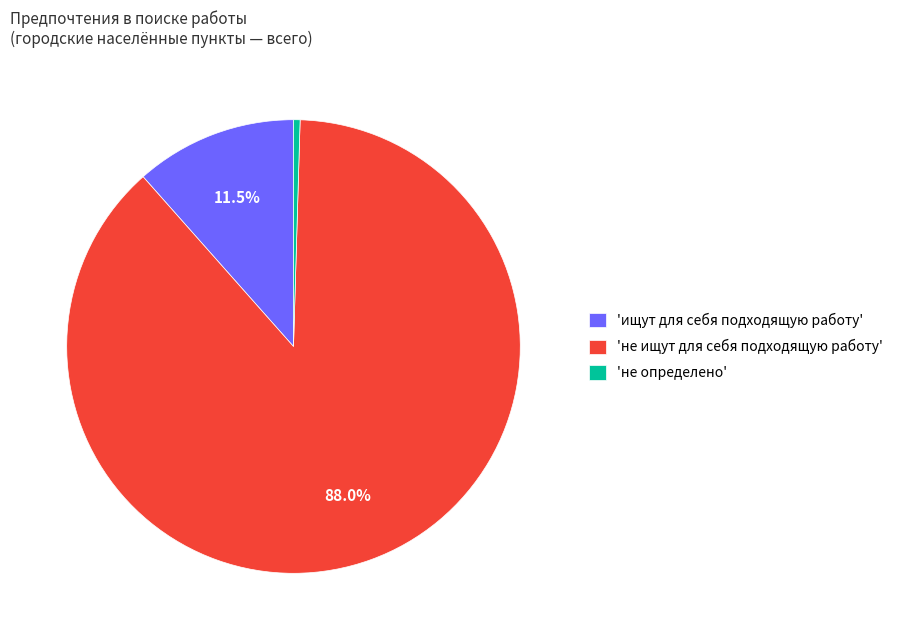

What is the majority slice?

'не ищут для себя подходящую работу'